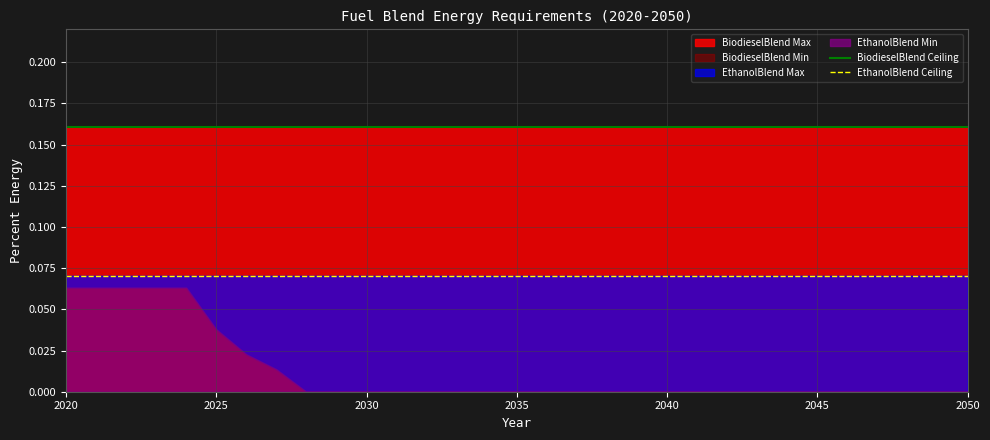

At which label does BiodieselBlend Ceiling reach its minimum?

2020